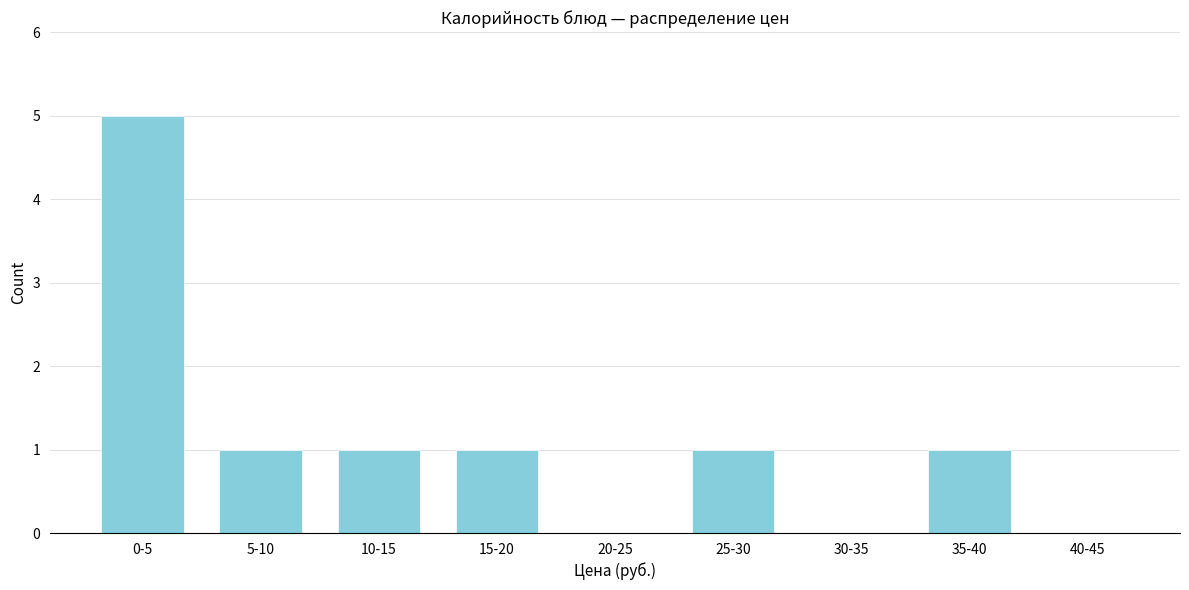

Reading right to left, what are all the values shown in this chart?

40-45=0	35-40=1	30-35=0	25-30=1	20-25=0	15-20=1	10-15=1	5-10=1	0-5=5